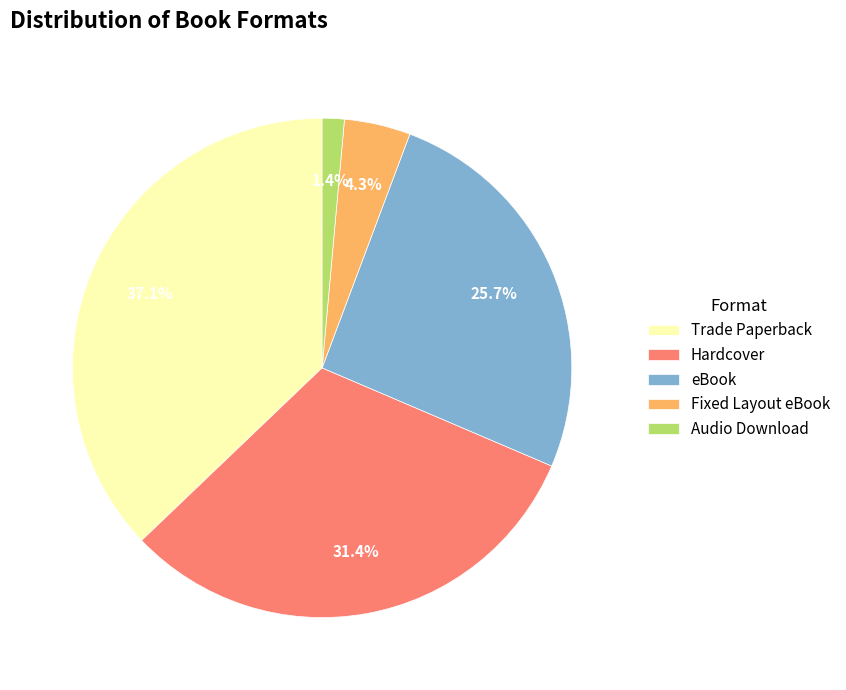

How much of the chart is everything except eBook?

74.3%